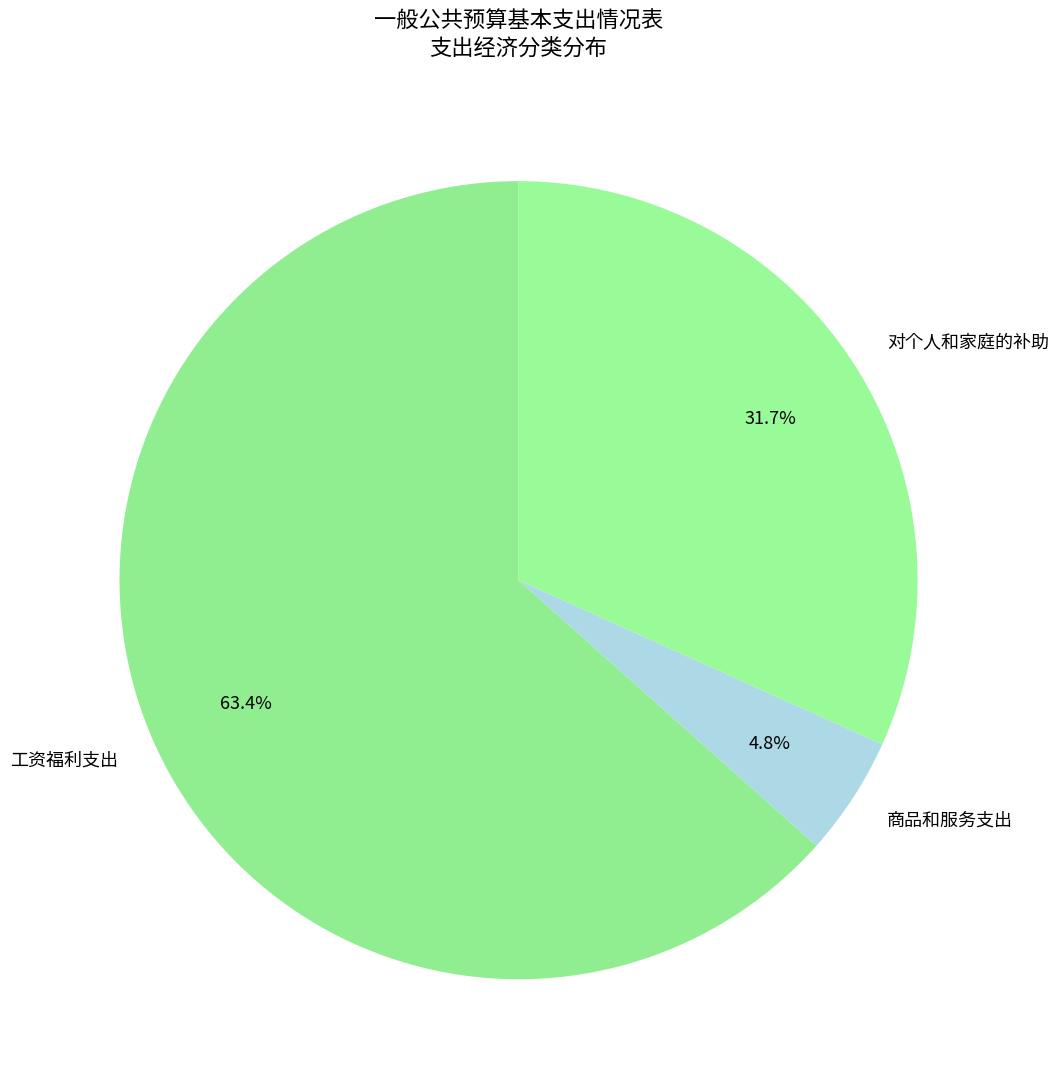

Which slice is the largest?

工资福利支出